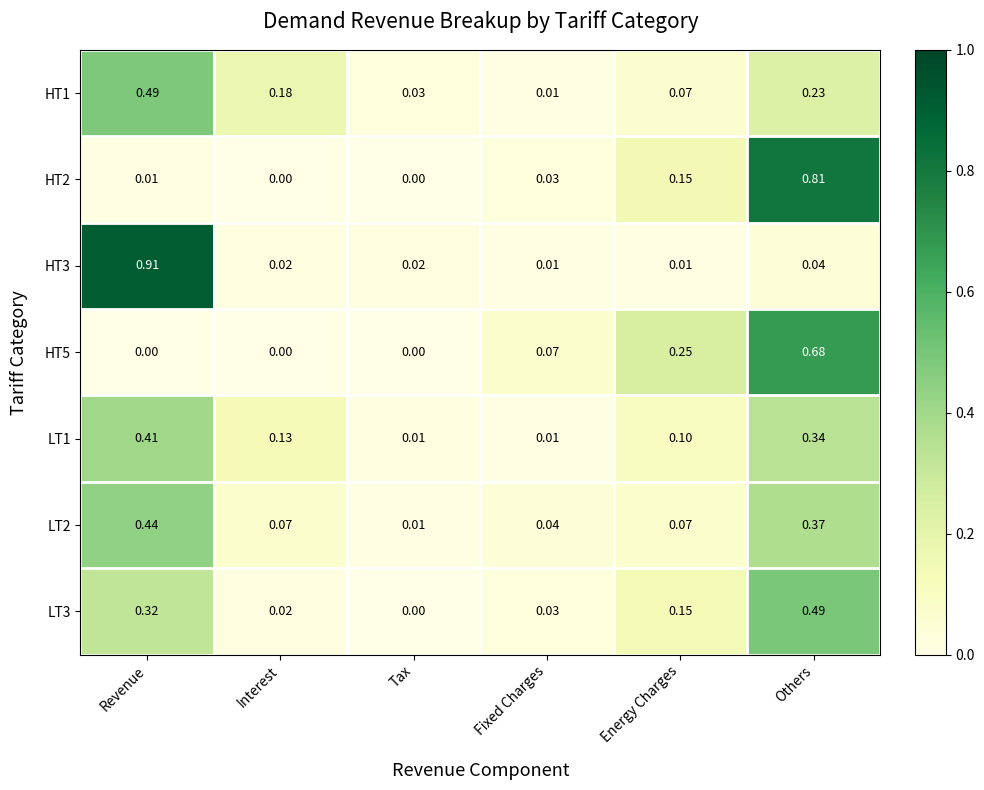

List the labels in order of LT3 value, largest first.

Others, Revenue, Energy Charges, Fixed Charges, Interest, Tax